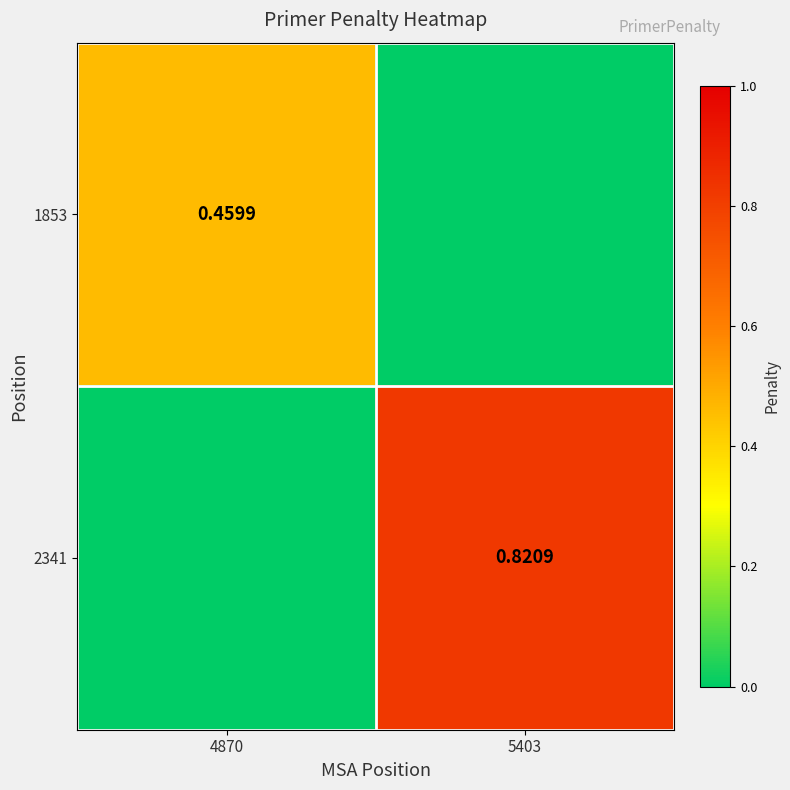

At which label is 1853 closest to 0?

5403